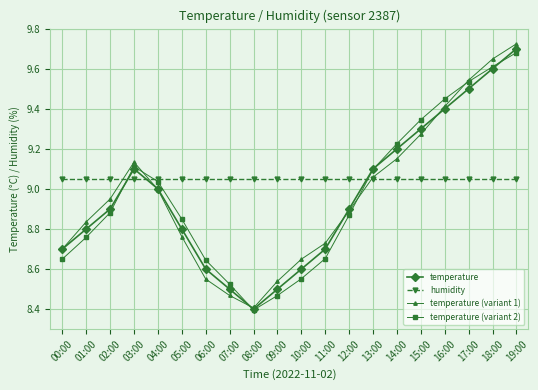

Is it true that temperature equals 8.8 at 05:00?

True